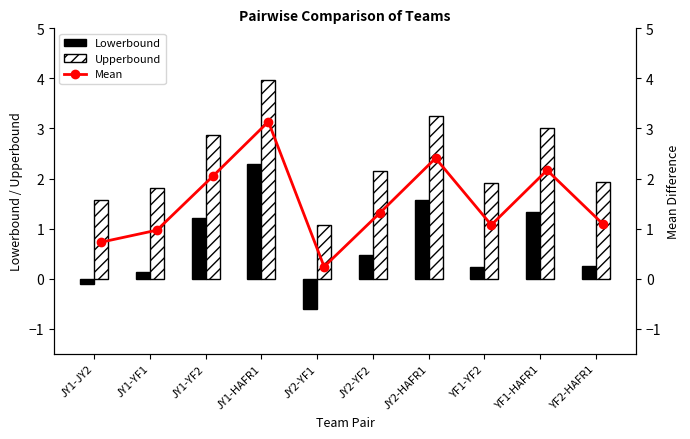

Which series has the widest spread of values?

Mean